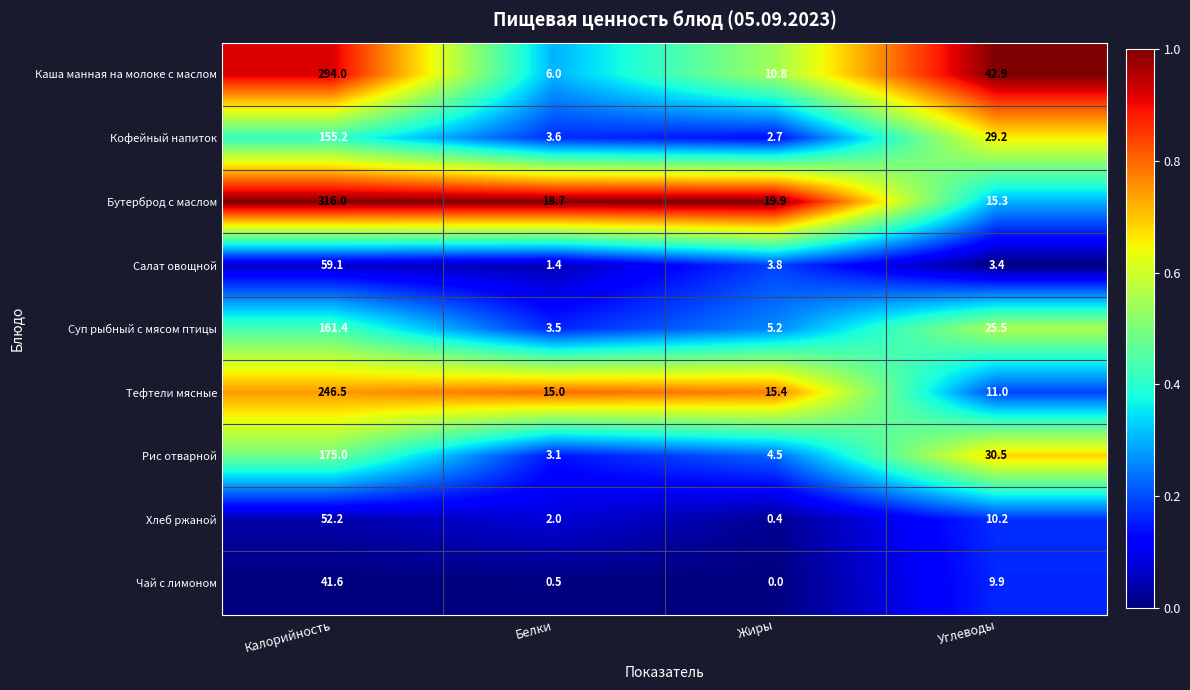

Which series has the widest spread of values?

Бутерброд с маслом